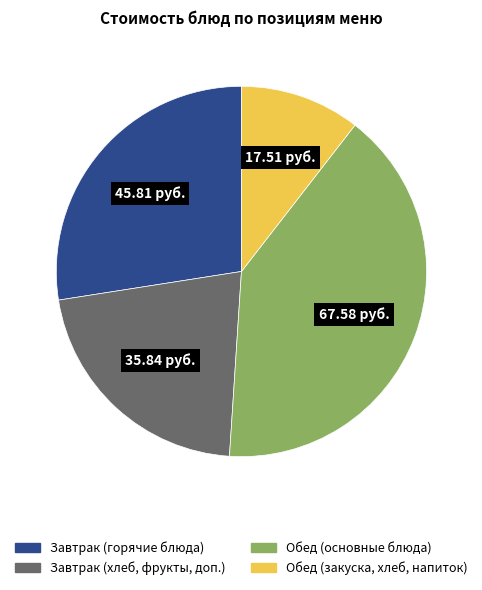

Is there any slice that represents more than half of the pie?

No